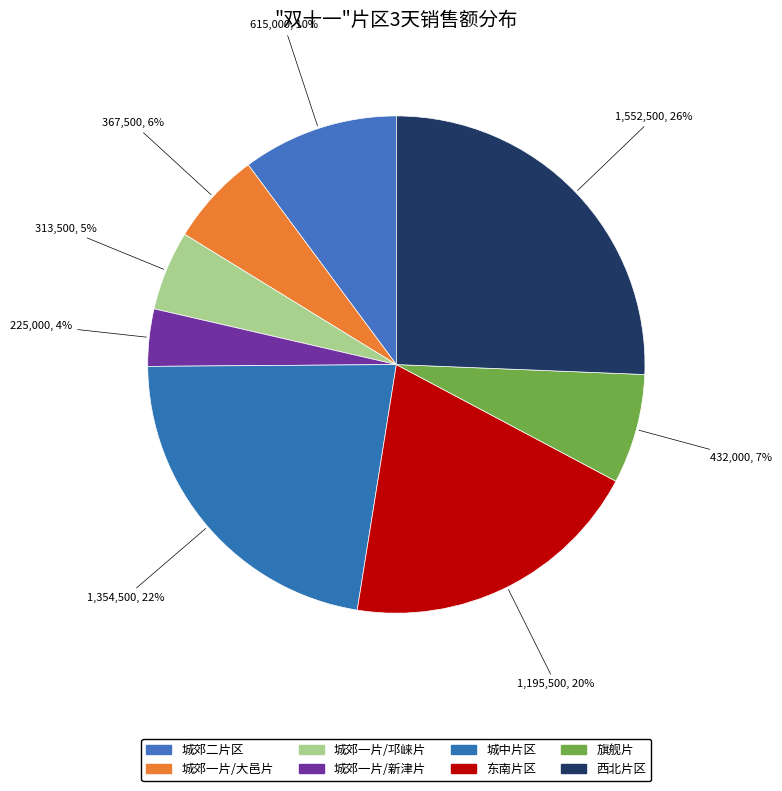

True or false: 城郊二片区 accounts for 17% of the total.

False